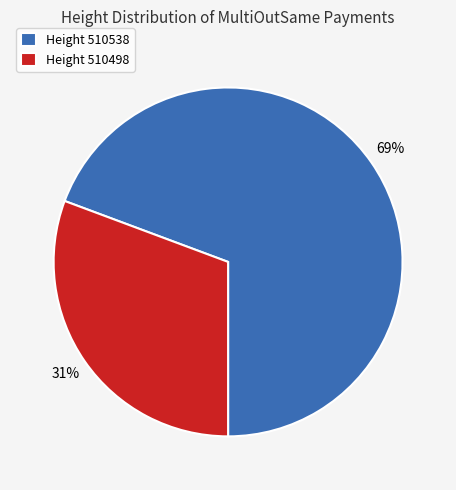

Combined, do Height 510538 and Height 510498 account for over 50%?

Yes